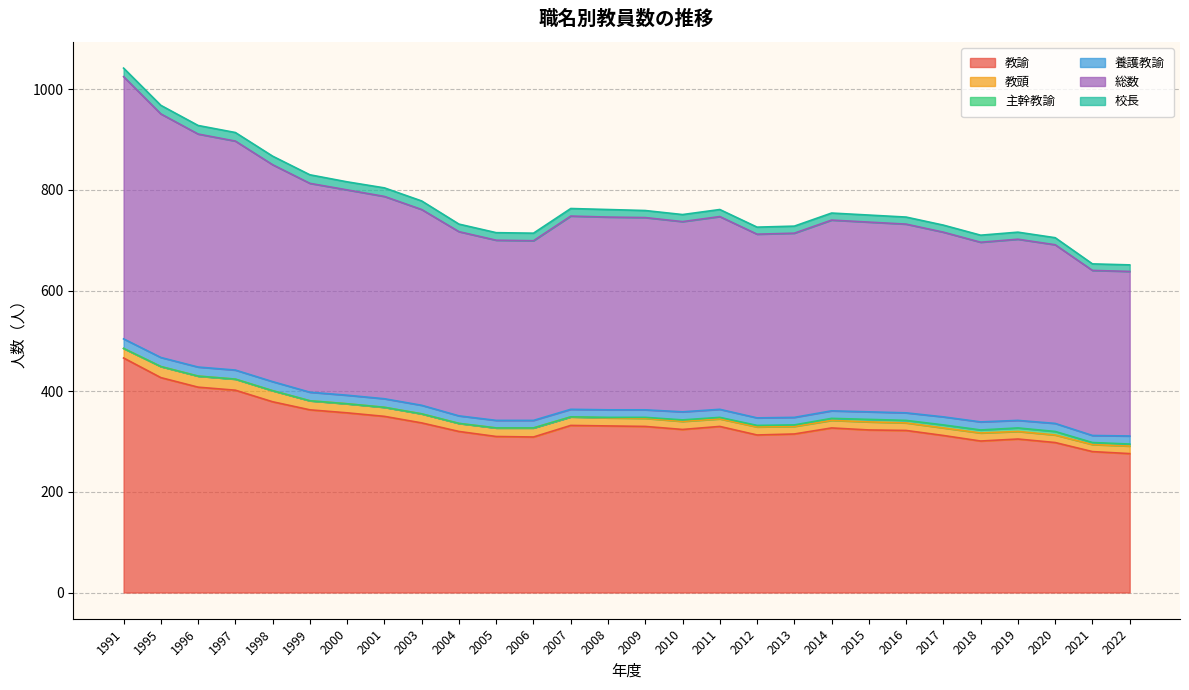

The 養護教諭 series shows 8 at 1995. True or false?

False